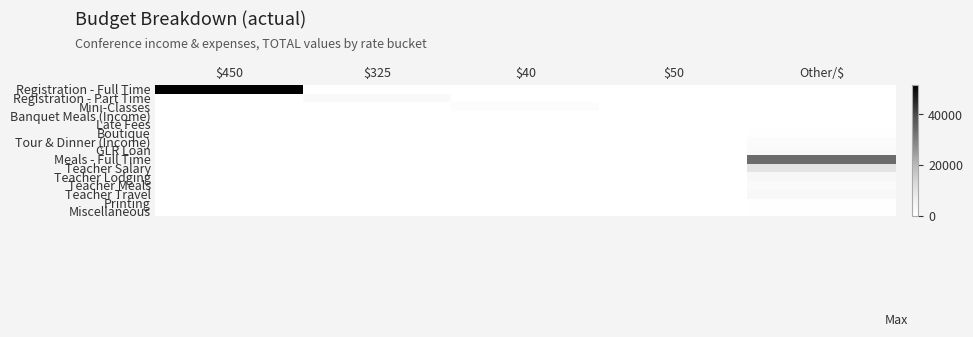

Rank the series at Other/$ from highest to lowest value.

Meals - Full Time, Teacher Salary, Teacher Lodging, Teacher Travel, Teacher Meals, GLR Loan, Tour & Dinner (Income), Printing, Boutique, Miscellaneous, Registration - Full Time, Registration - Part Time, Mini-Classes, Banquet Meals (Income), Late Fees